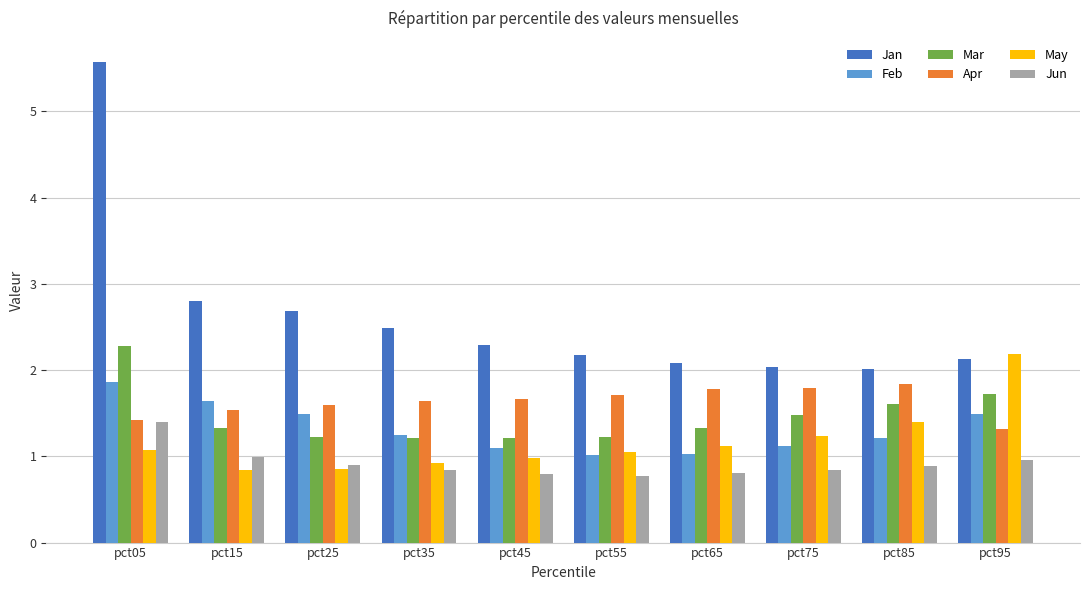

The value of Jun at pct75 is 1.4. True or false?

False